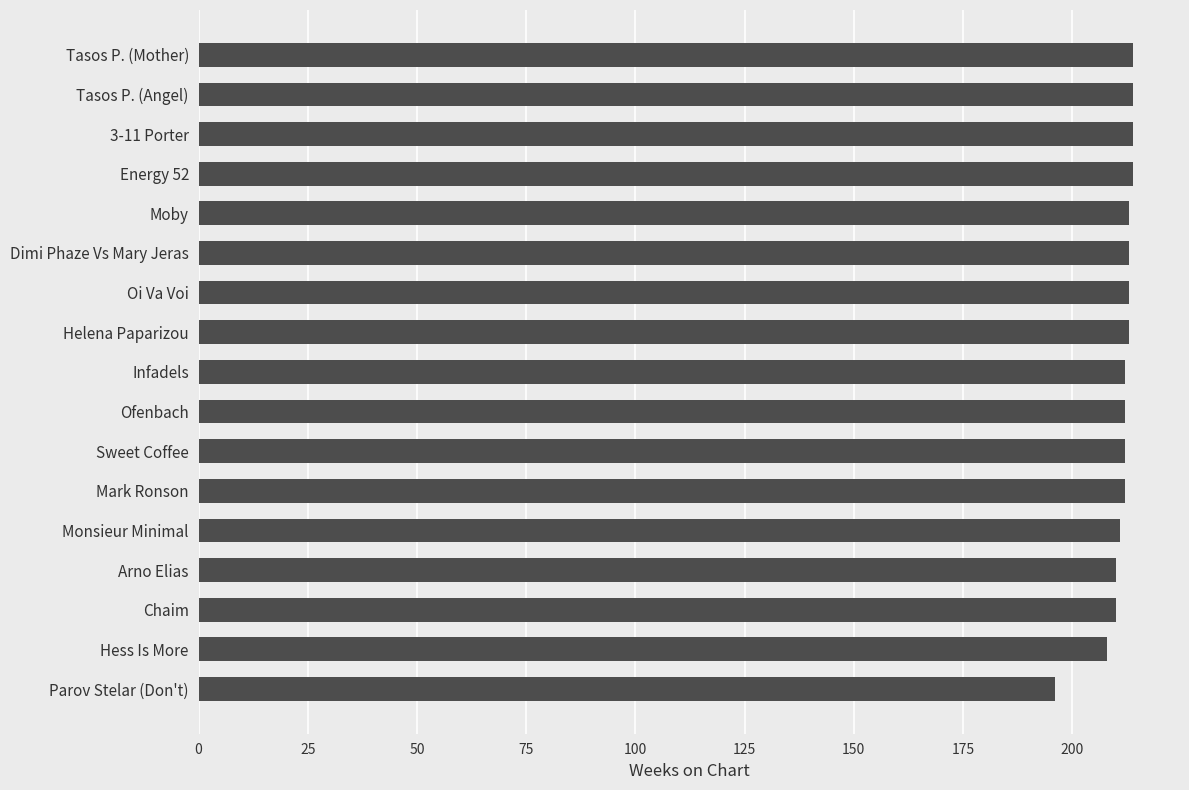

What is the sum of all values?

3591